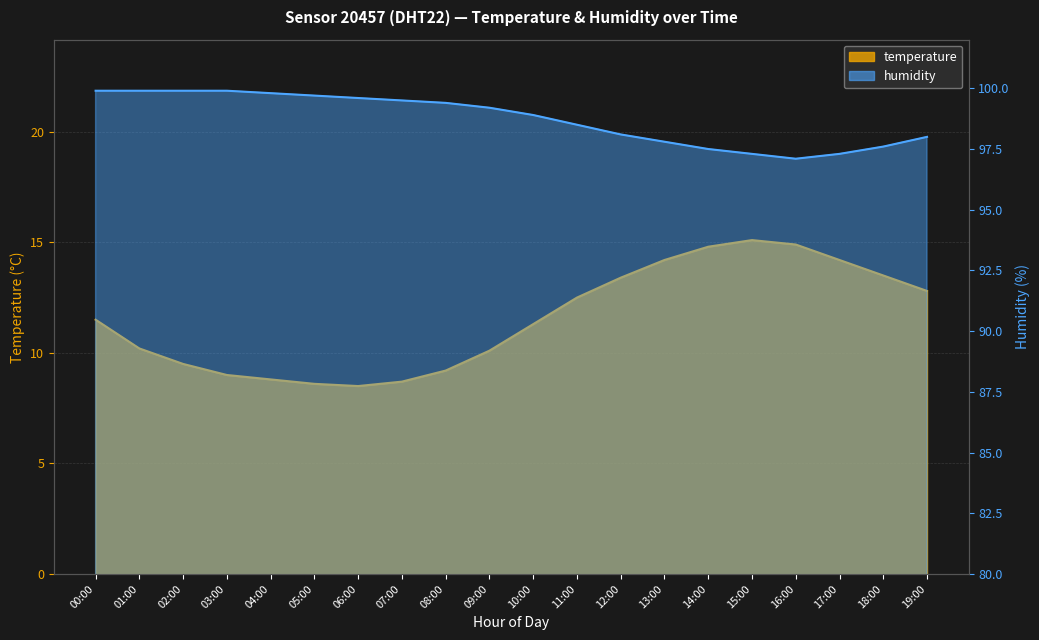

What value does the temperature series have at 04:00?

8.8